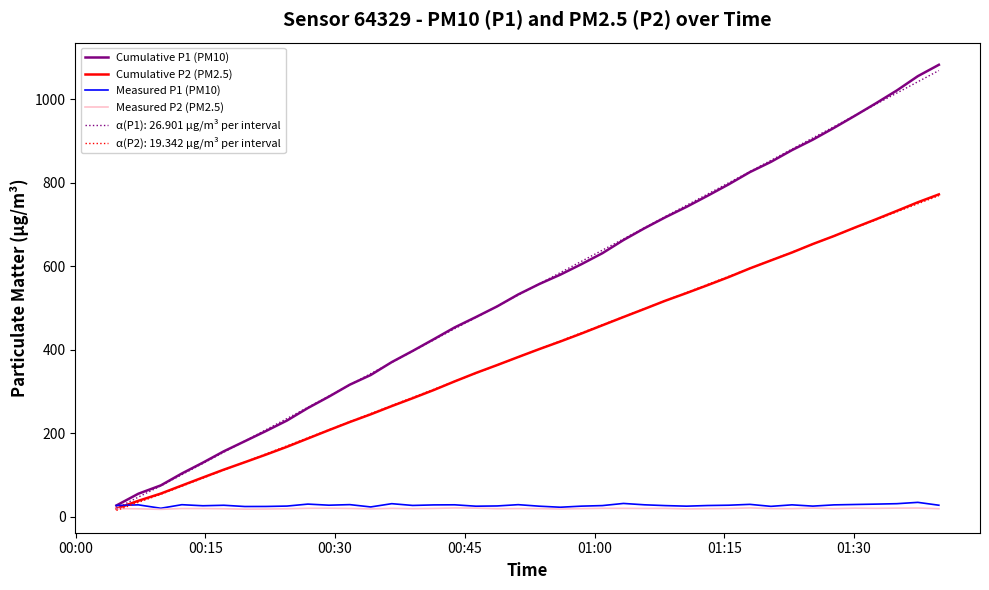

Which series has the widest spread of values?

Cumulative P1 (PM10)